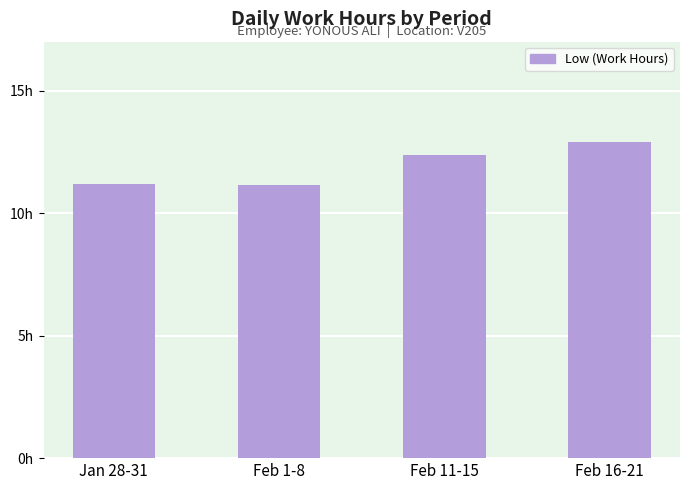

How many data points are less than 12?

2